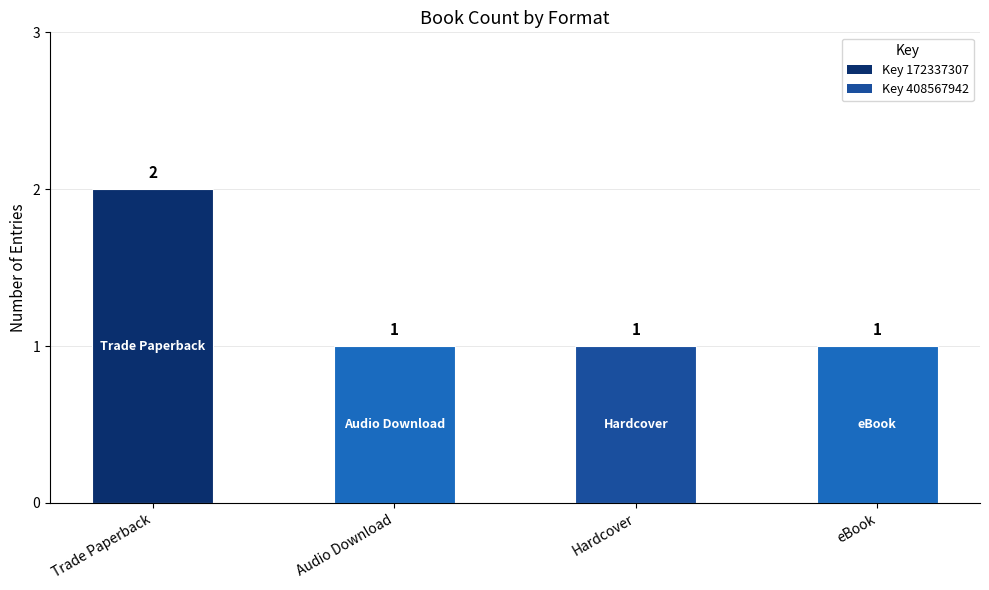

Are the bars grouped side by side (vs. stacked)?

No